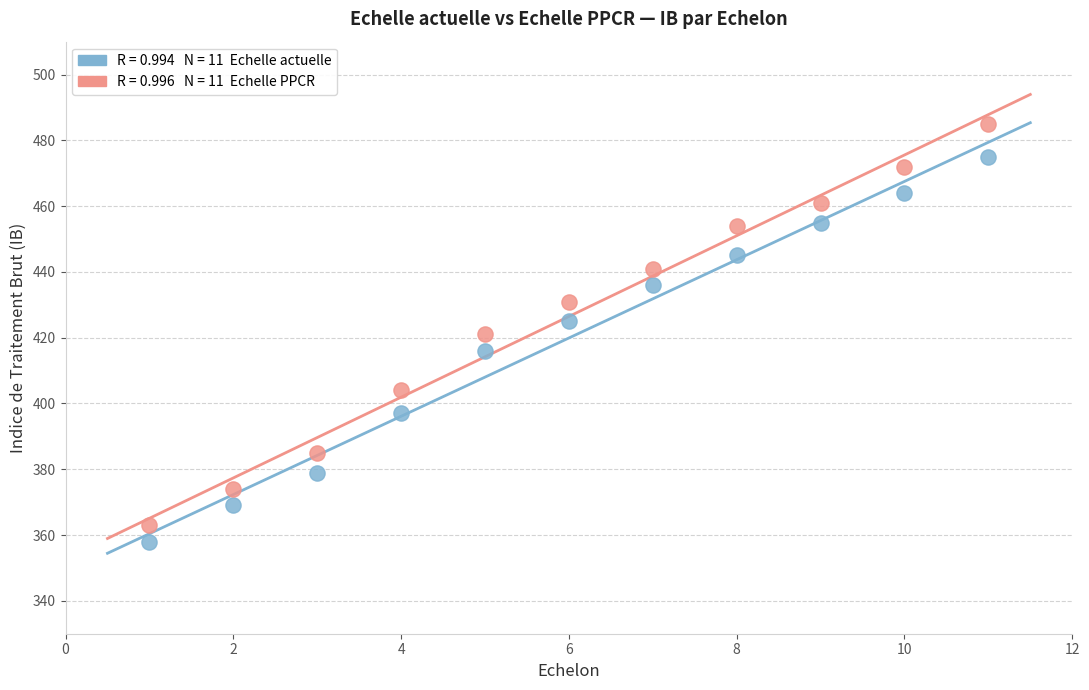

Across all data points, what is the range of X values (max minus min)?

10